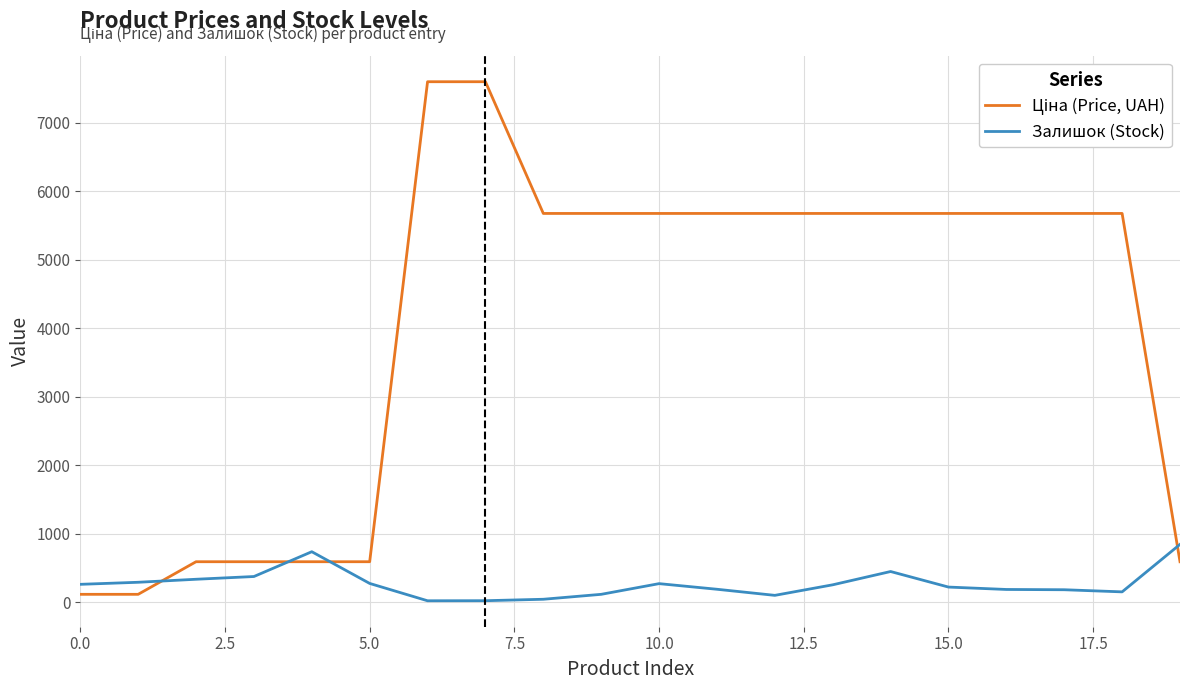

What is the greatest value displayed?

7596.5